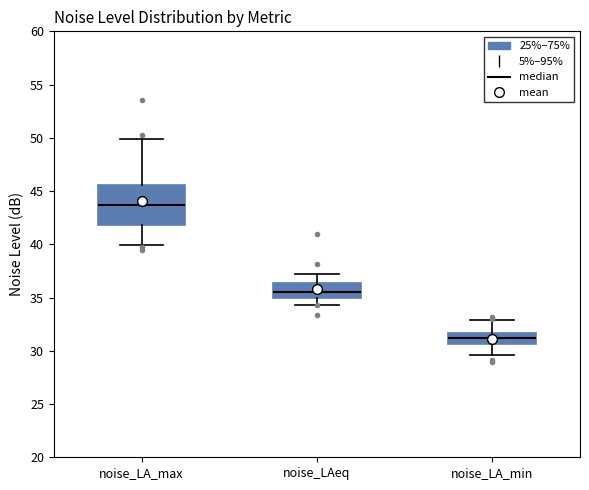

Comparing the boxes themselves (not the whiskers), which one is the tallest?

noise_LA_max